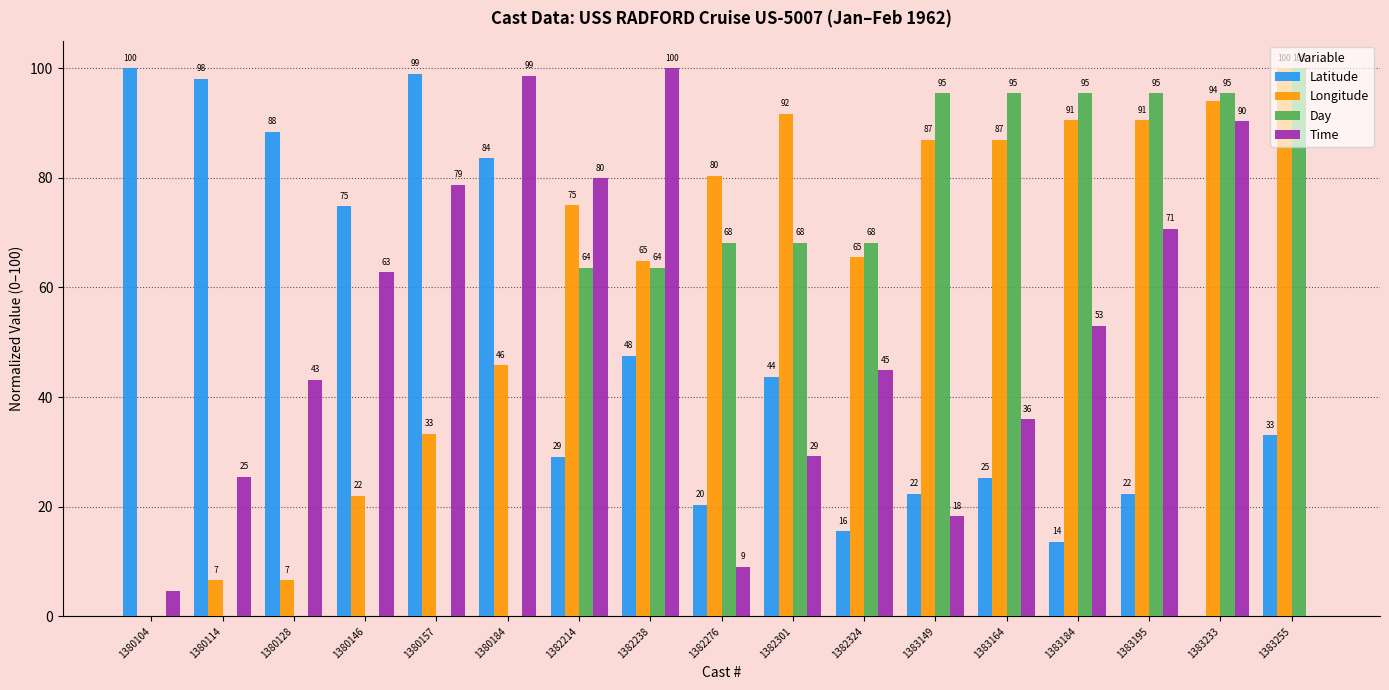

How many groups of bars are there?

17